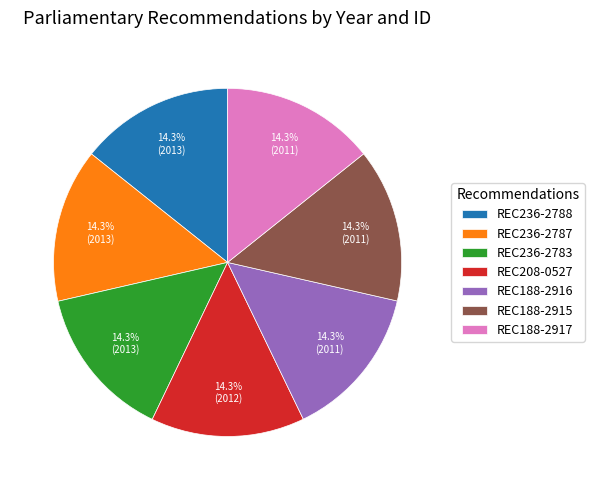

What is the ratio of the value at REC236-2787 to the value at REC236-2783?

1.0